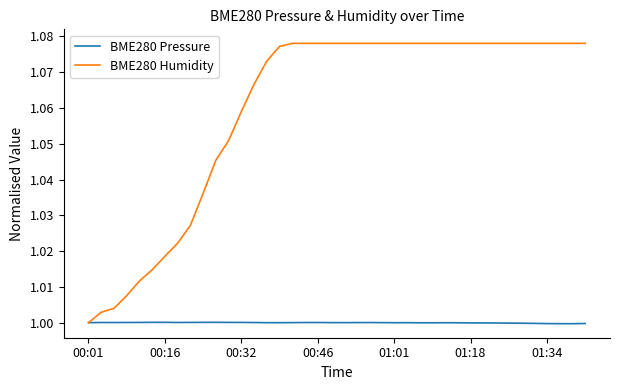

Which series has the largest total across all categories?

BME280 Humidity